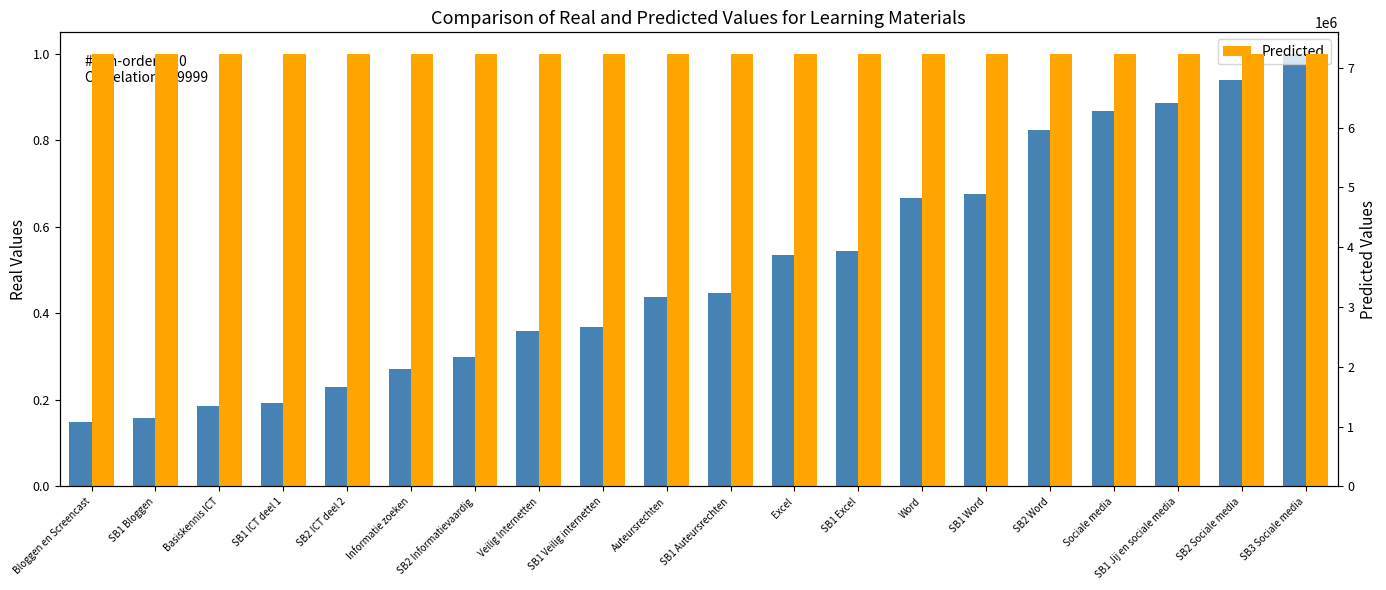

What is the greatest value displayed?

7232254.0